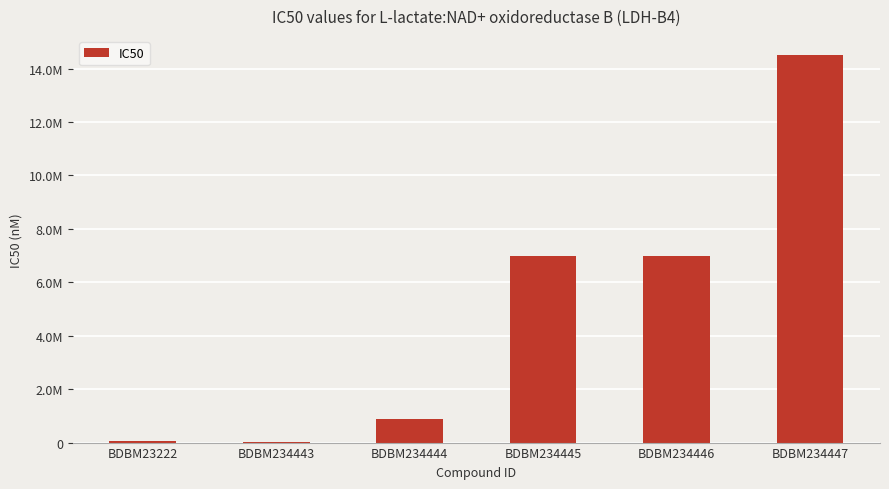

Are the bars horizontal?

No